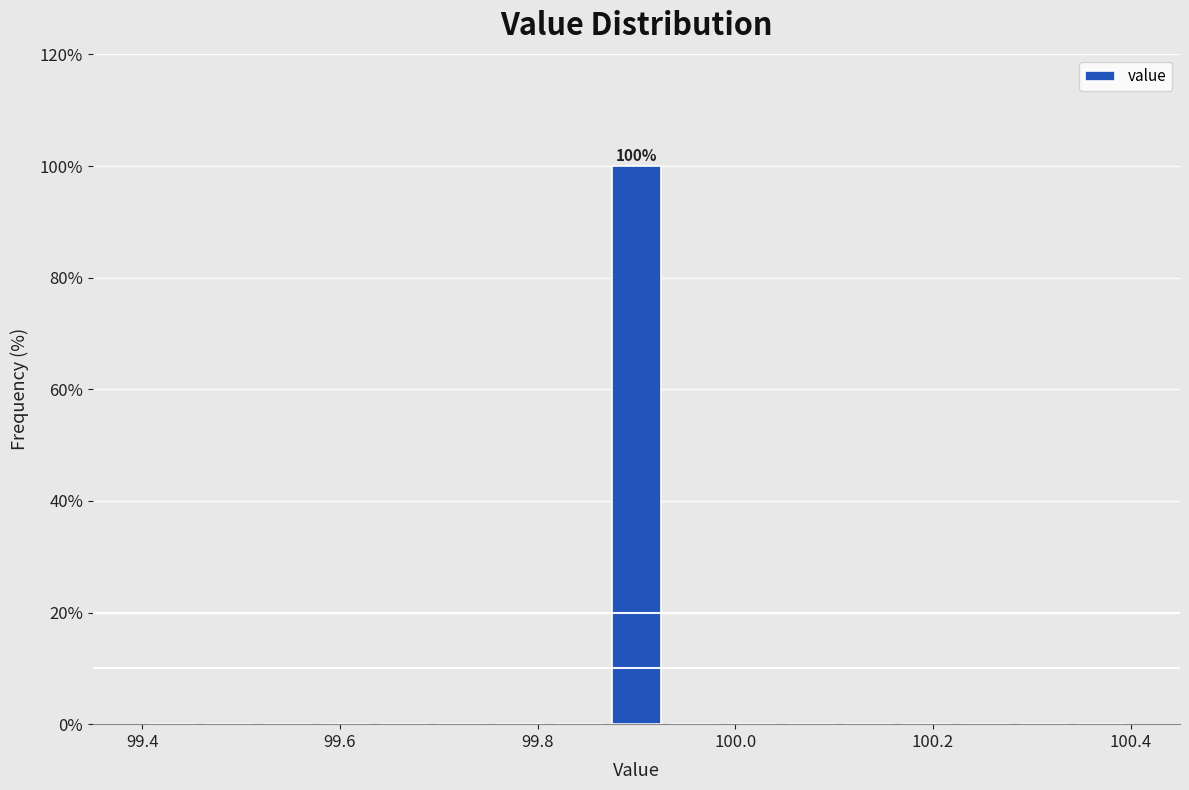

Read against the x-axis, roughly where is the centre of the tallest bar?

99.90